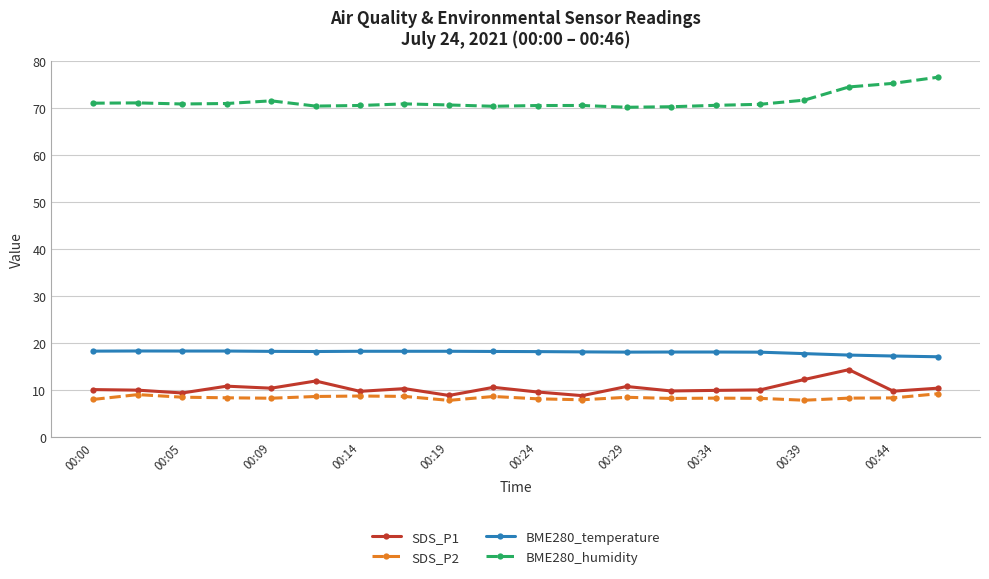

True or false: SDS_P1 and BME280_temperature intersect in this chart.

False